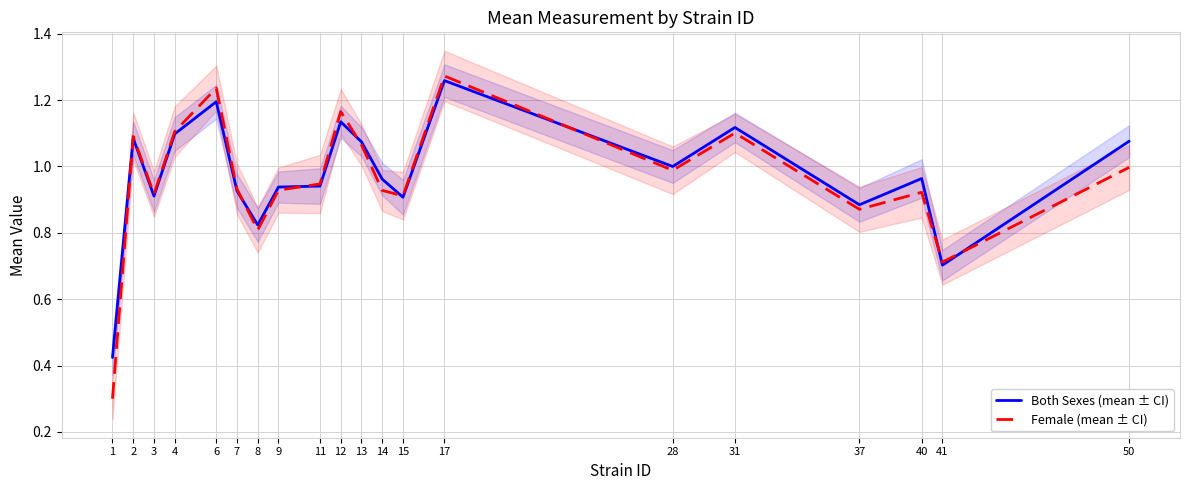

Which category has the highest value in the Female (mean ± CI) series?

17